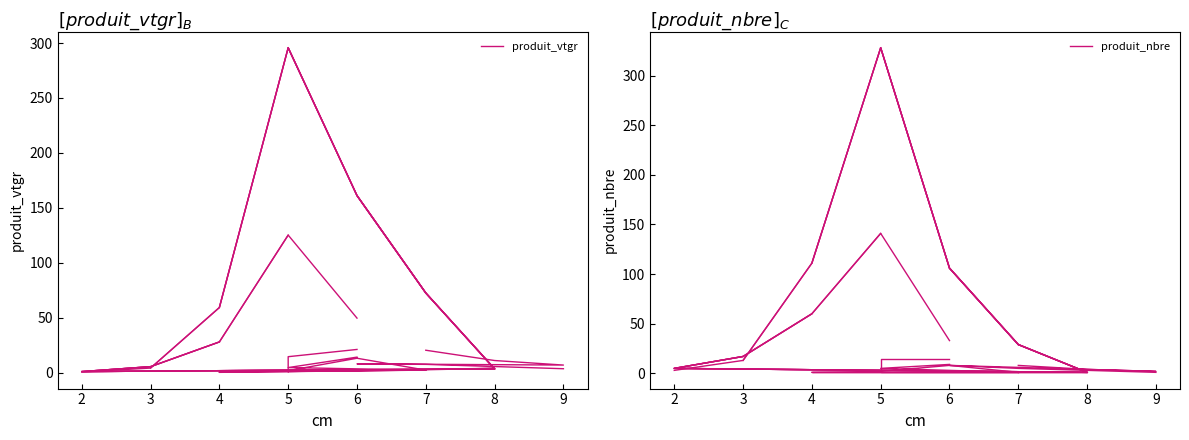

The produit_nbre series shows 176.4 at 6. True or false?

False